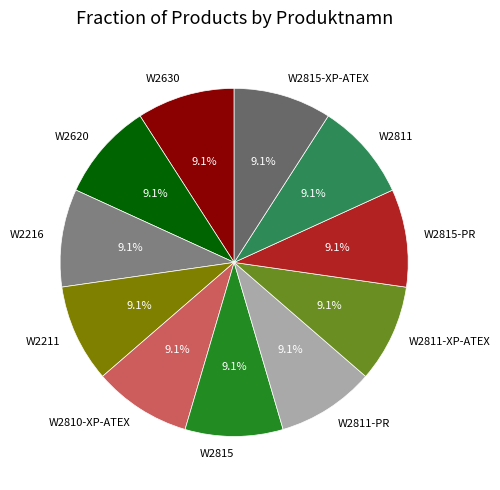

What percentage is NOT represented by W2811?

90.9%